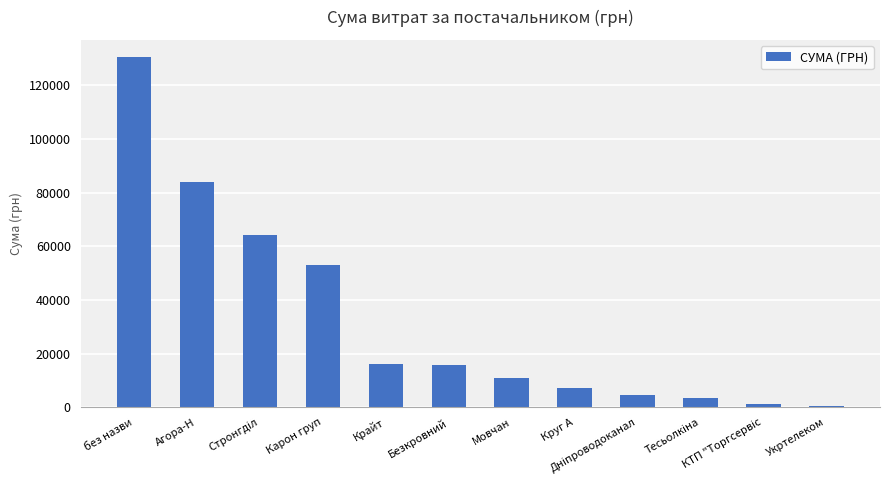

What value does the data have at Карон груп?

52936.8